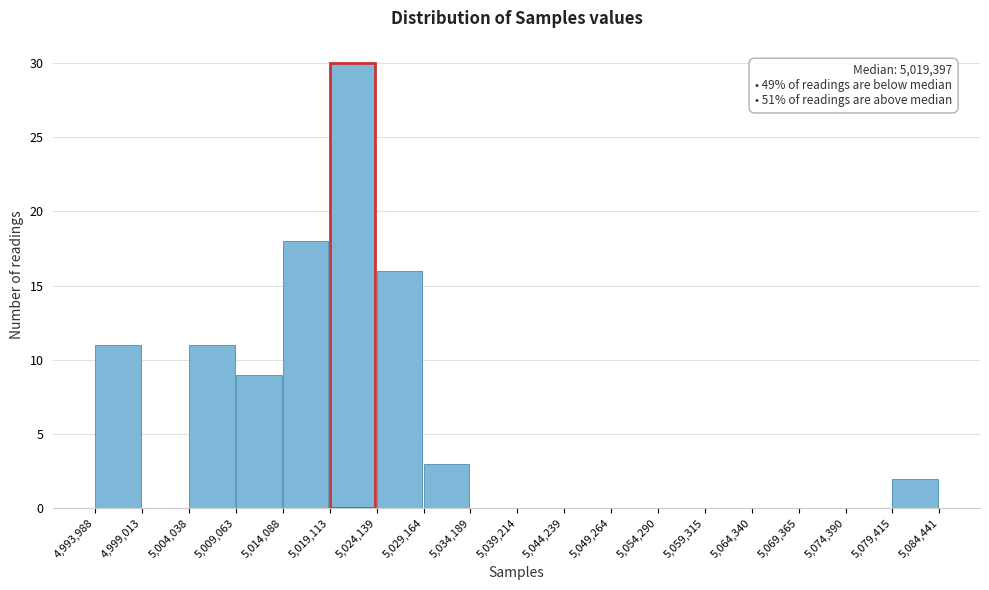

Over which range of the x-axis is the bar tallest?

5,019,113 to 5,024,139